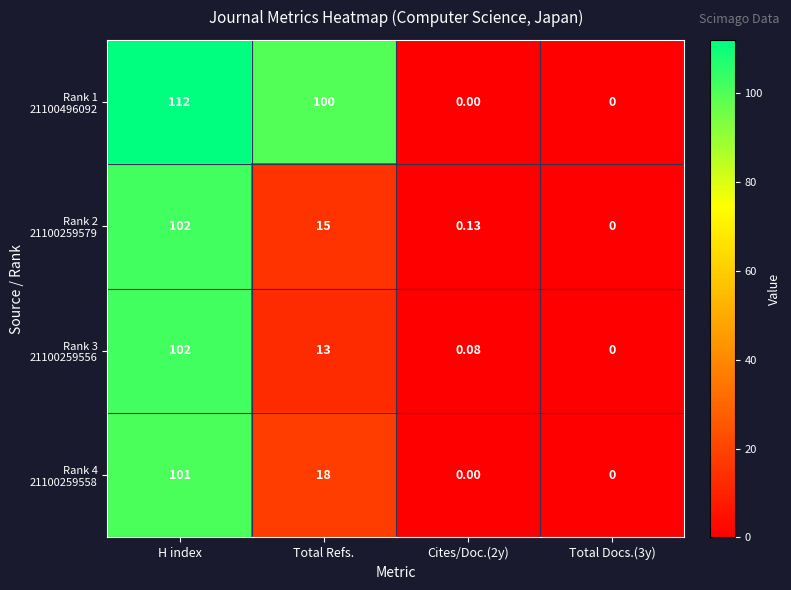

At which category is the sum across all series the highest?

H index